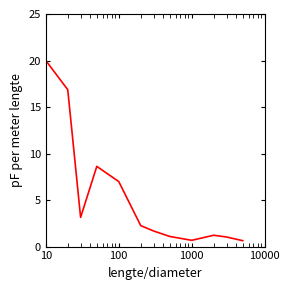

What is the difference between the maximum and minimum values?

19.4